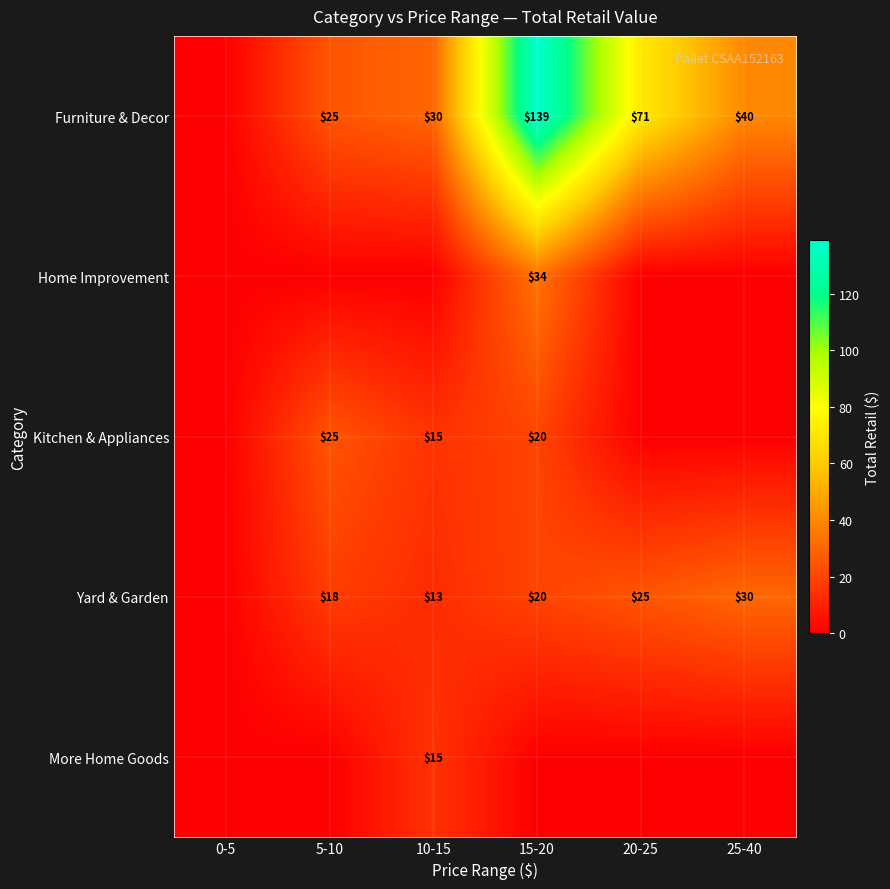

The value of Kitchen & Appliances at 5-10 is 32.4. True or false?

False